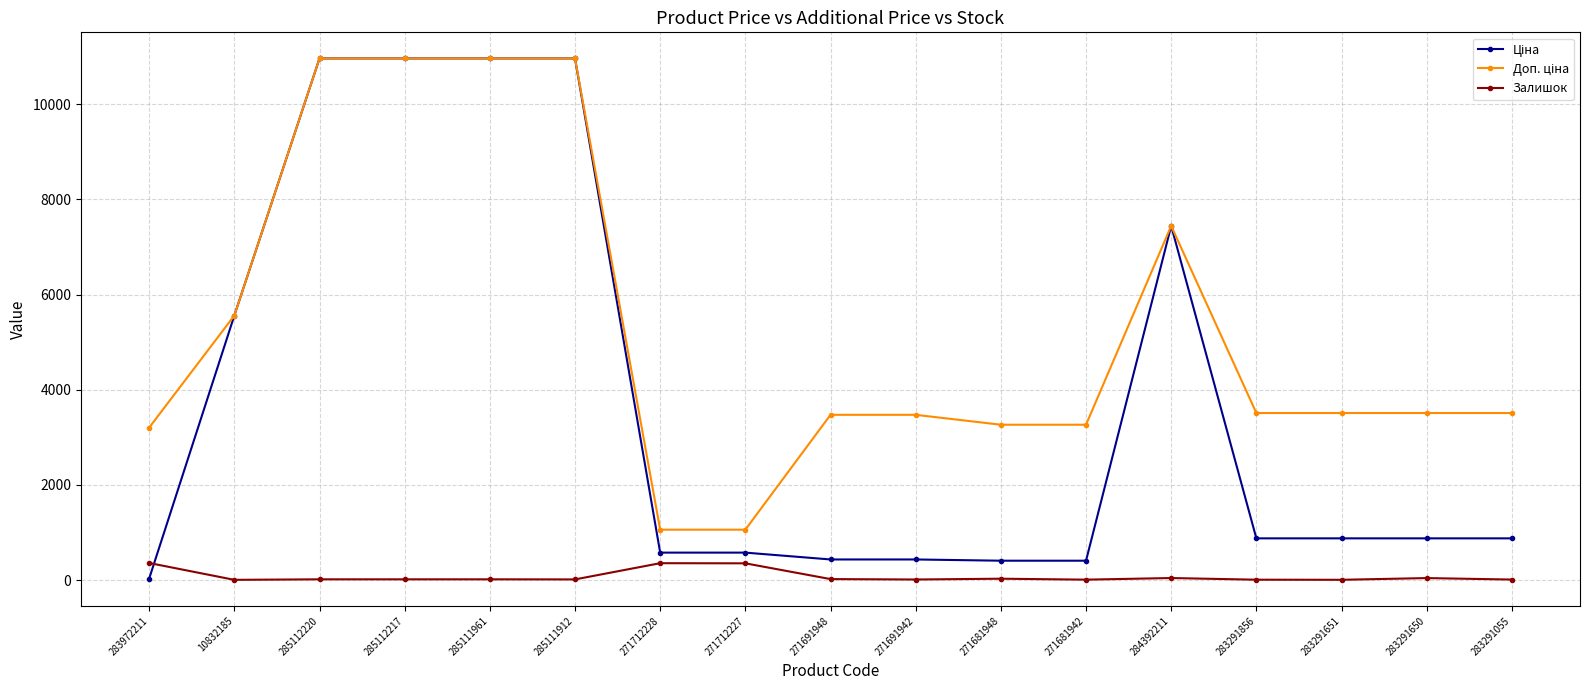

What is the value of the Залишок point at the 1st from the left?

360.0